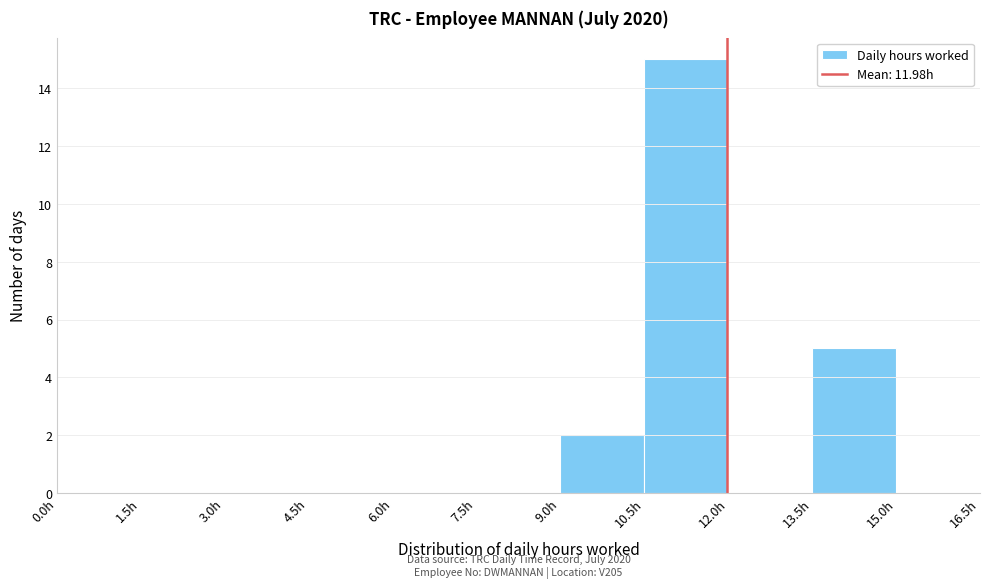

Which range on the x-axis has the tallest bar?

10.5 to 12.0